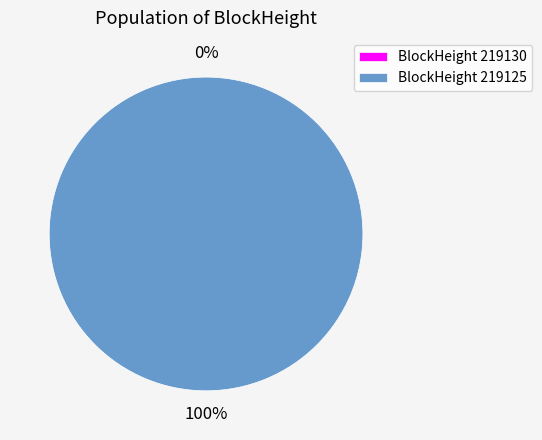

Rank the categories by value from highest to lowest.

219125, 219130